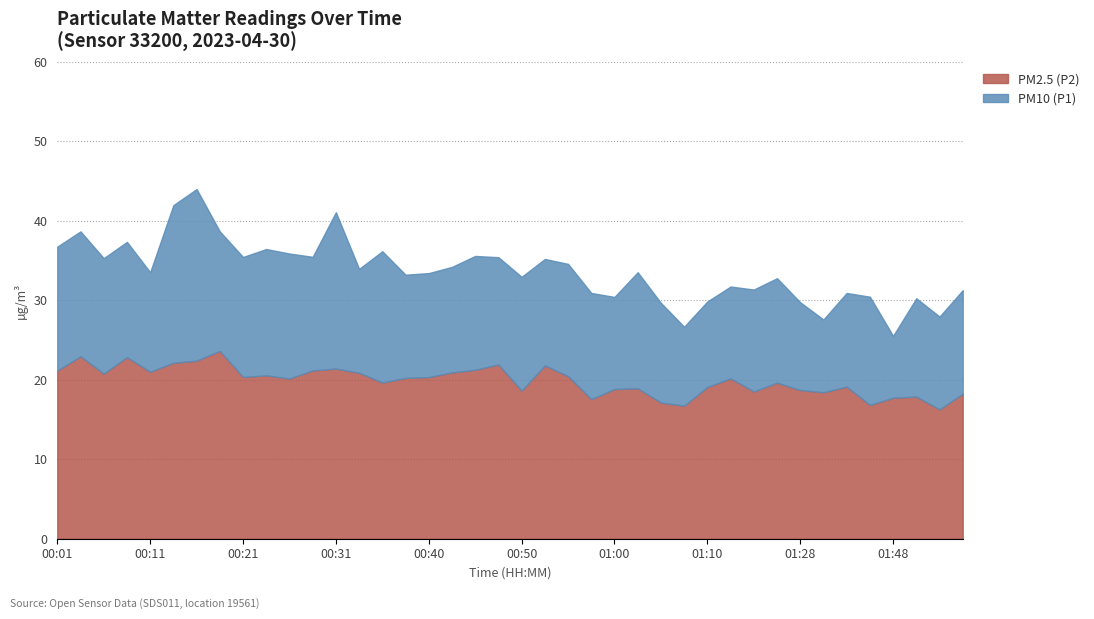

What is the difference between the second highest and minimum values in the P2 series?

6.7